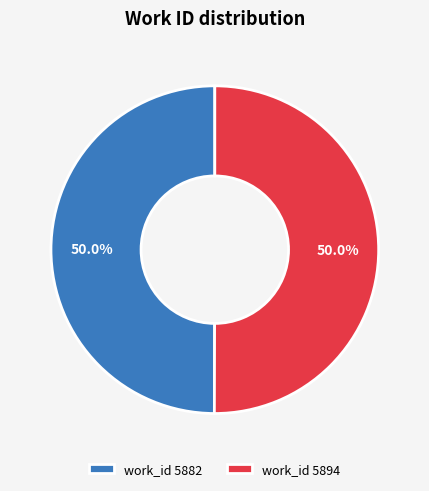

What is the ratio of the value at work_id 5882 to the value at work_id 5894?

1.0